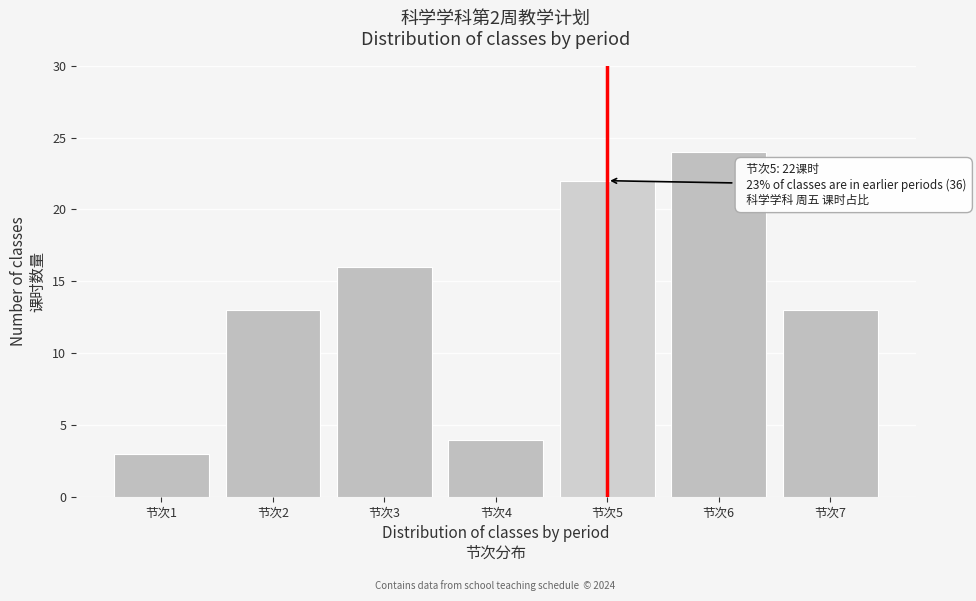

Reading left to right, transcribe all the data shown in this chart.

3	13	16	4	22	24	13